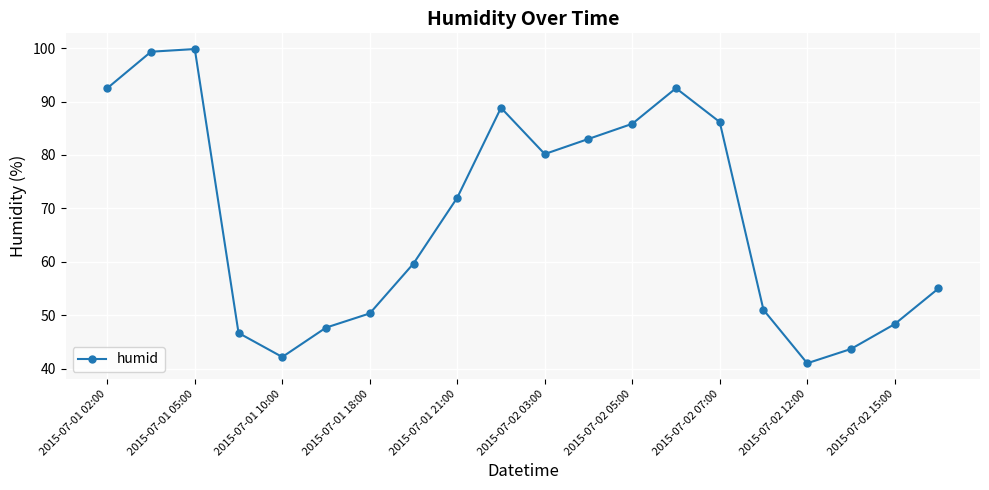

What is the difference between the maximum and second lowest values?

57.7